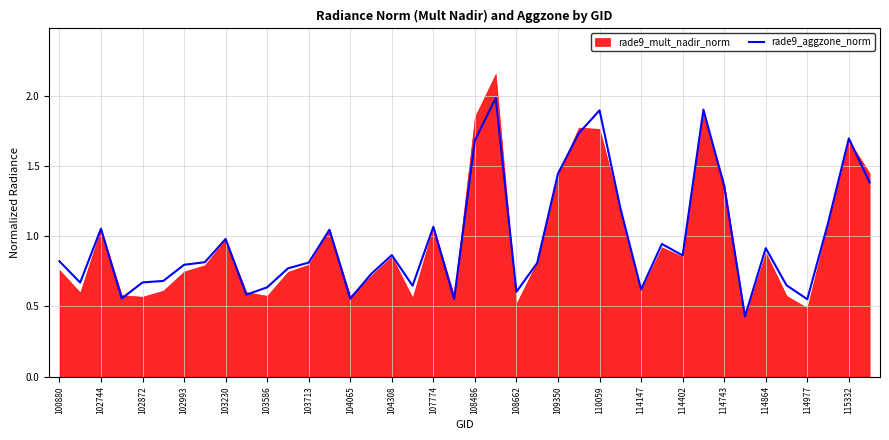

Which has a higher value, 110059 or 30?

110059